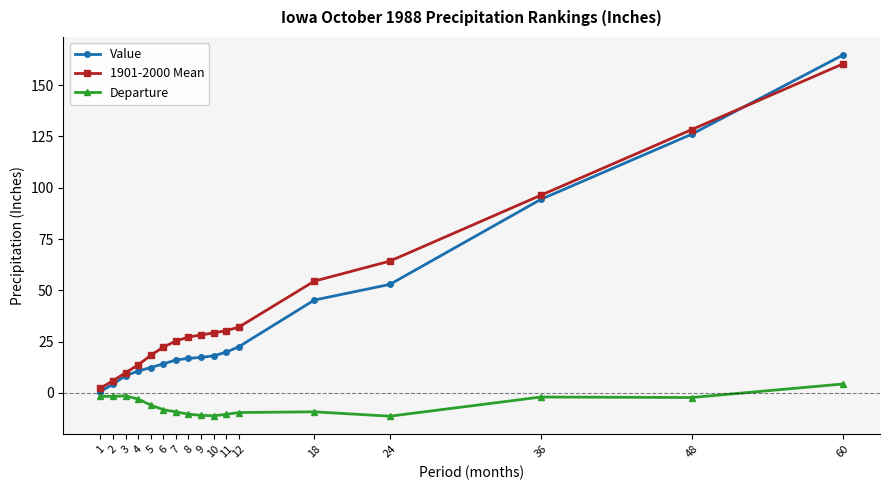

The Departure series shows -8.2 at 6. True or false?

True